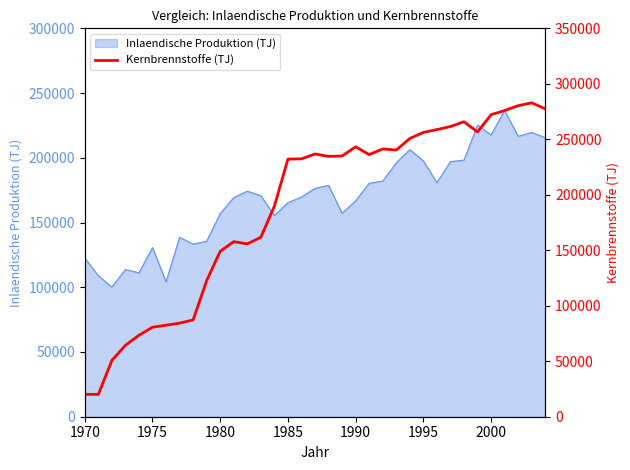

Reading left to right, what are all the values shown in this chart?

20180	20110	50730	64320	73420	80630	82480	84310	87220	122650	149050	157770	155740	161680	189770	232160	232400	236740	234570	235010	243250	236230	241320	240320	250730	256210	258750	261500	265830	256610	272170	275920	280280	282880	277440